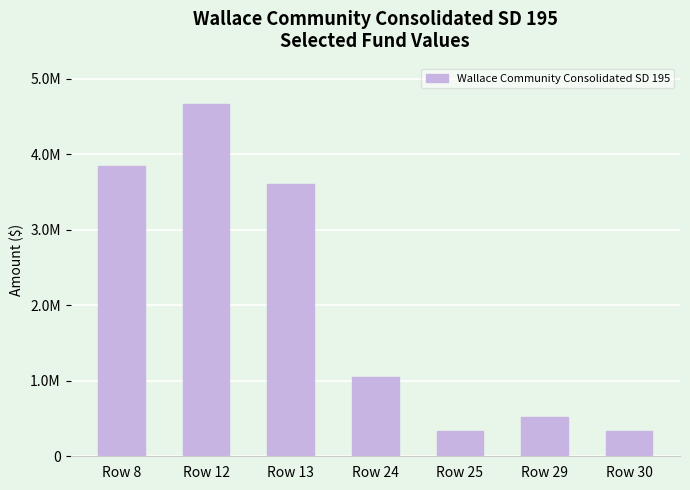

Are the bars horizontal?

No